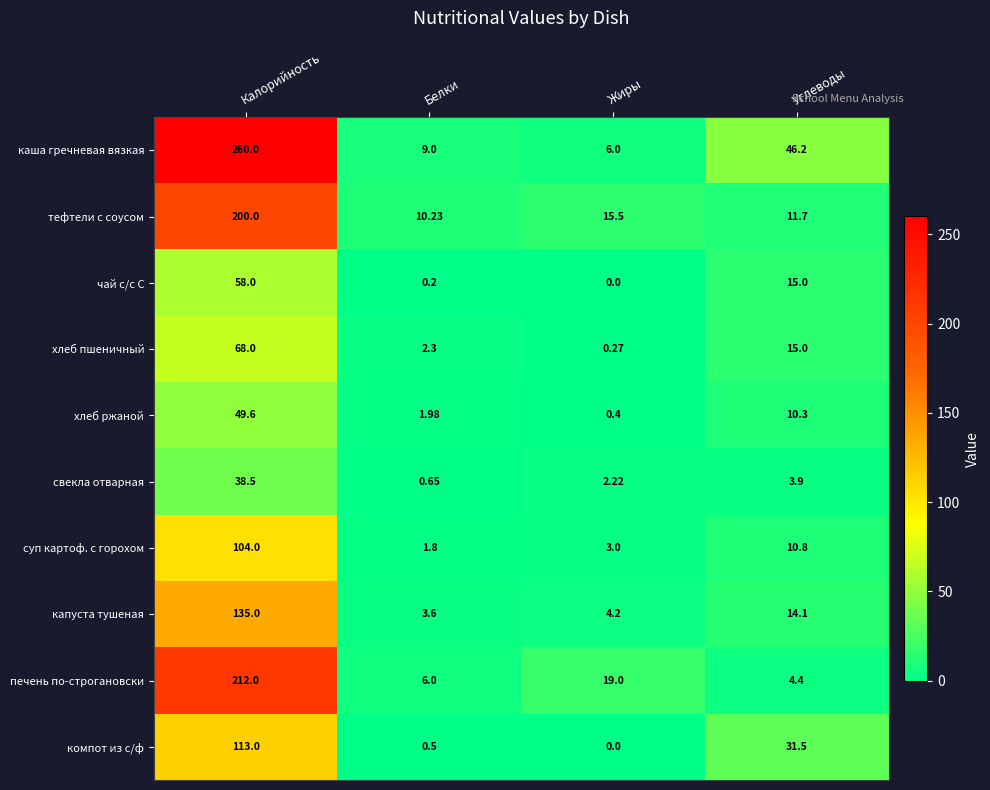

At Калорийность, list the series in order from smallest to largest.

свекла отварная, хлеб ржаной, чай с/с С, хлеб пшеничный, суп картоф. с горохом, компот из с/ф, капуста тушеная, тефтели с соусом, печень по-строгановски, каша гречневая вязкая